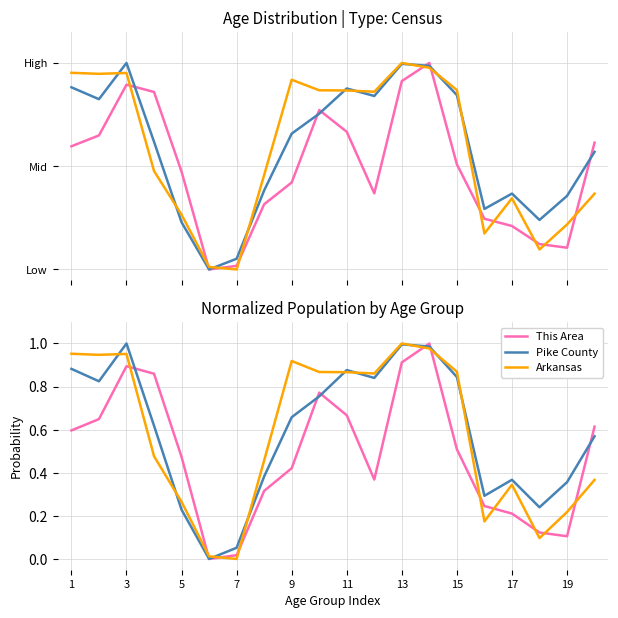

Which label corresponds to the largest value in the chart?

13